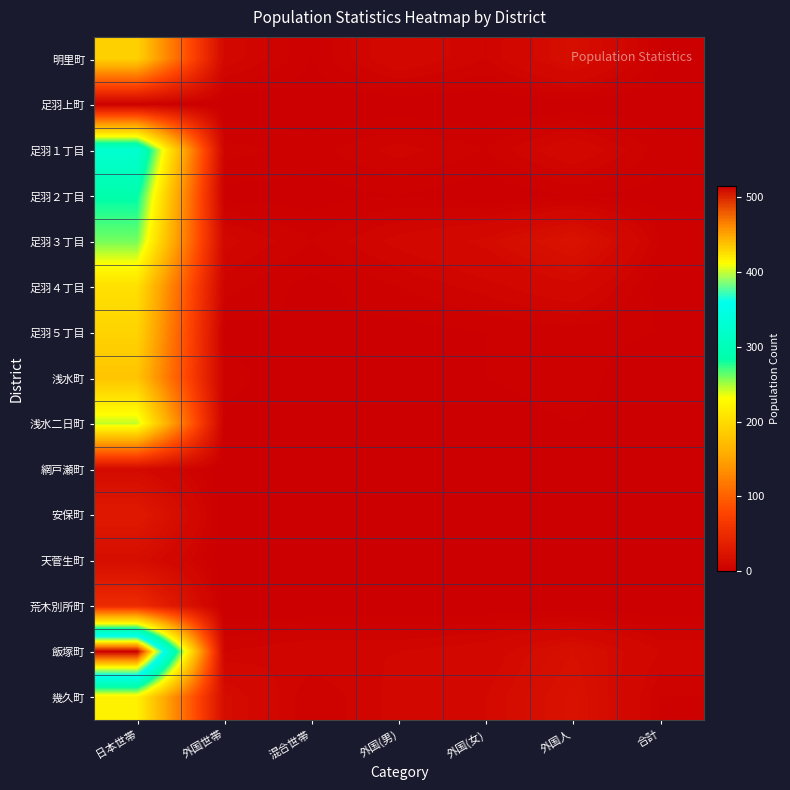

Between 日本世帯 and 外国世帯, which series saw the biggest shift?

飯塚町